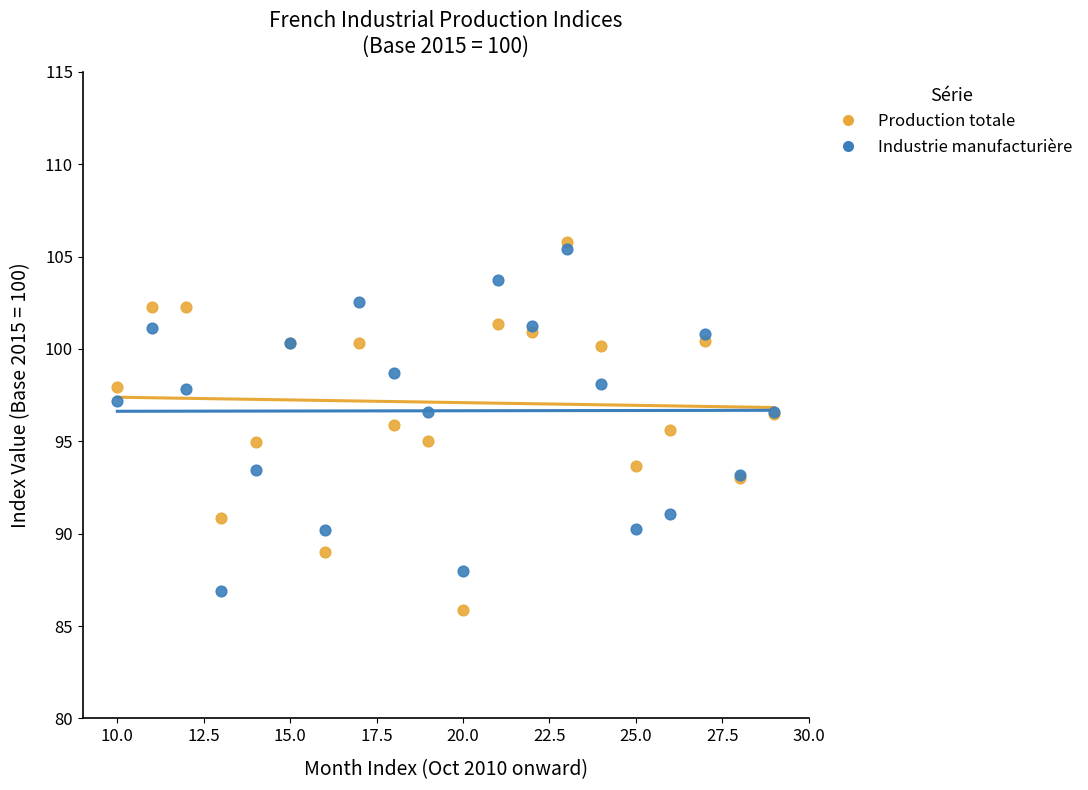

Which series has the widest spread of Y values?

Production totale